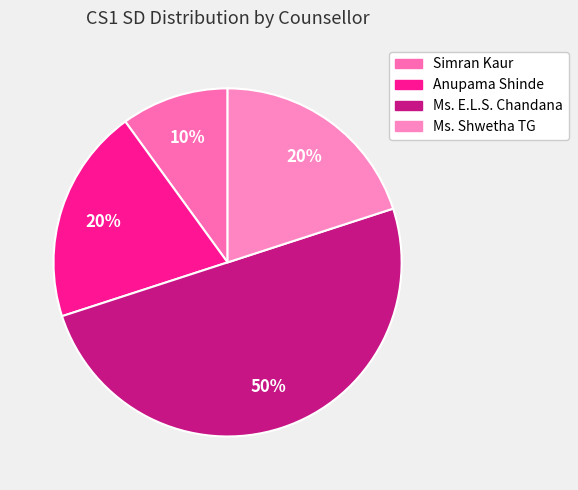

What percentage is the Simran Kaur slice, to the nearest percent?

10%